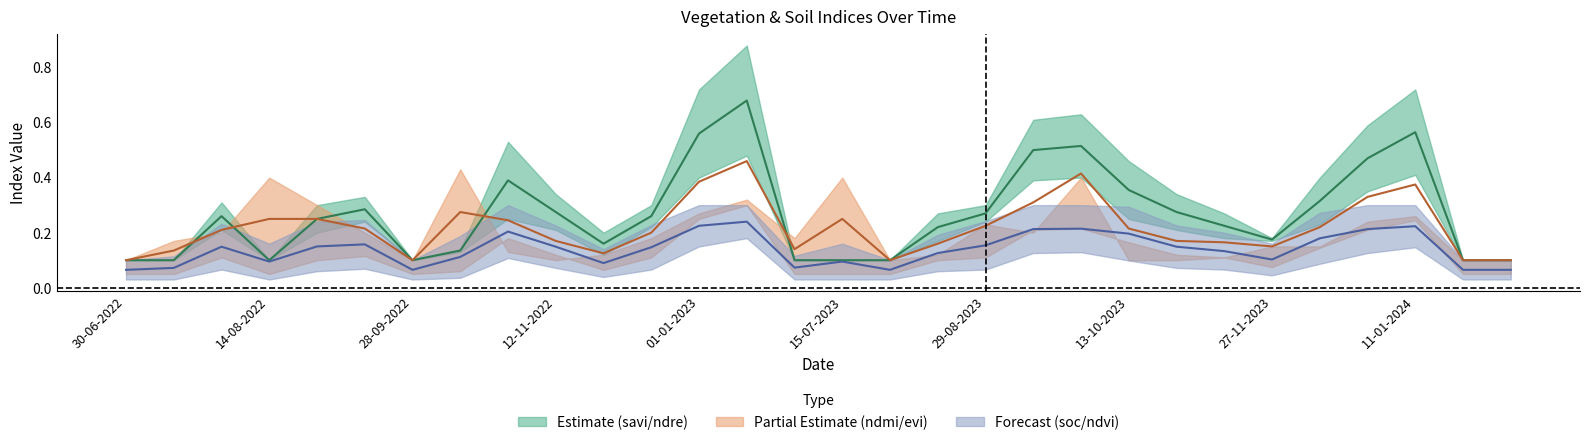

What is the difference between the maximum and minimum values in the savi (mid) series?

0.6